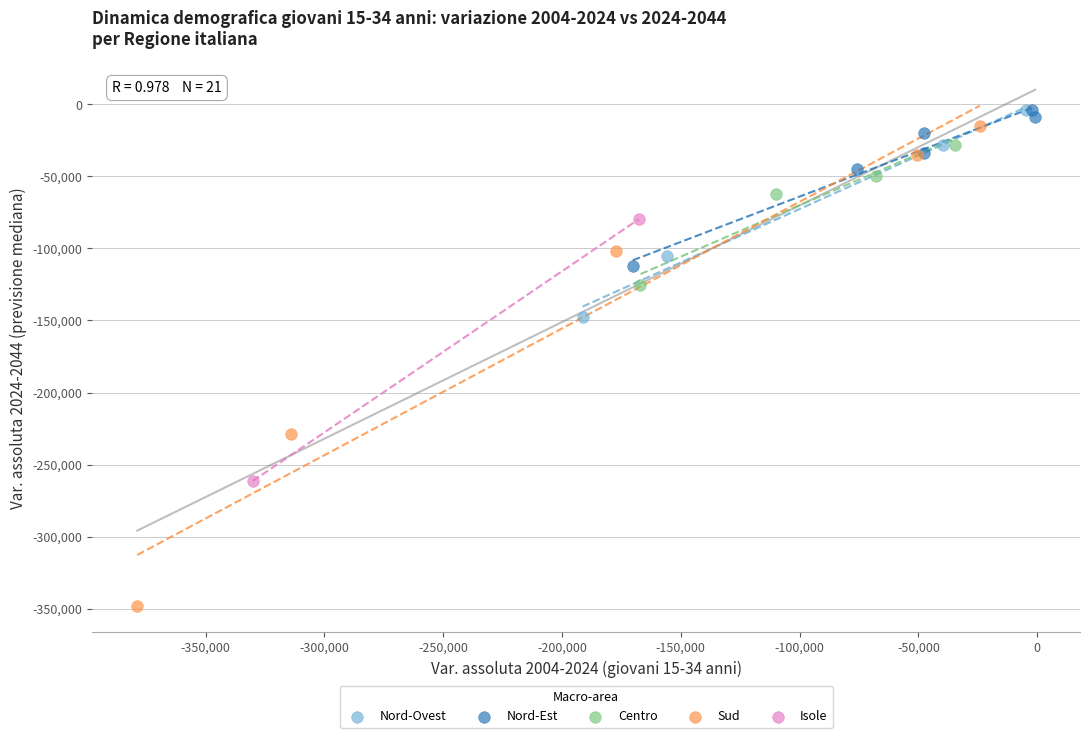

Which series reaches the minimum Y coordinate?

Sud